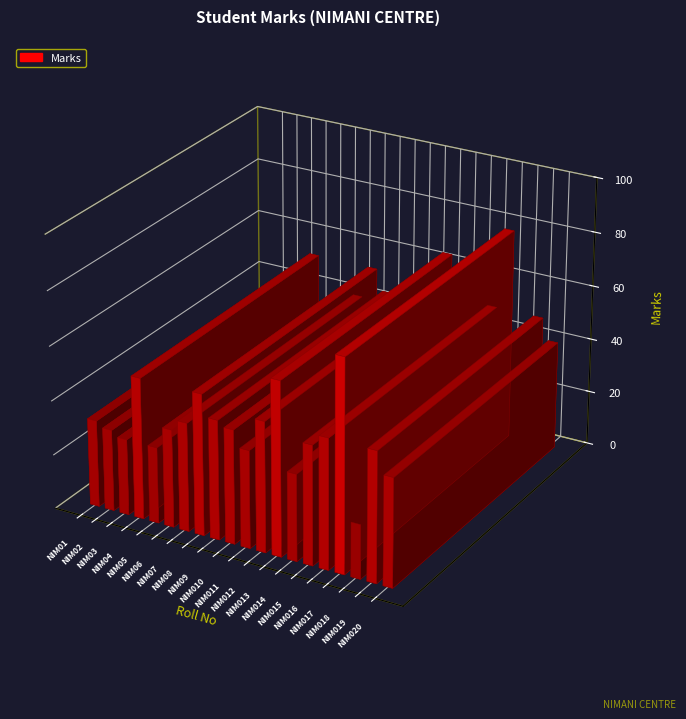

Are the bars grouped side by side (vs. stacked)?

No